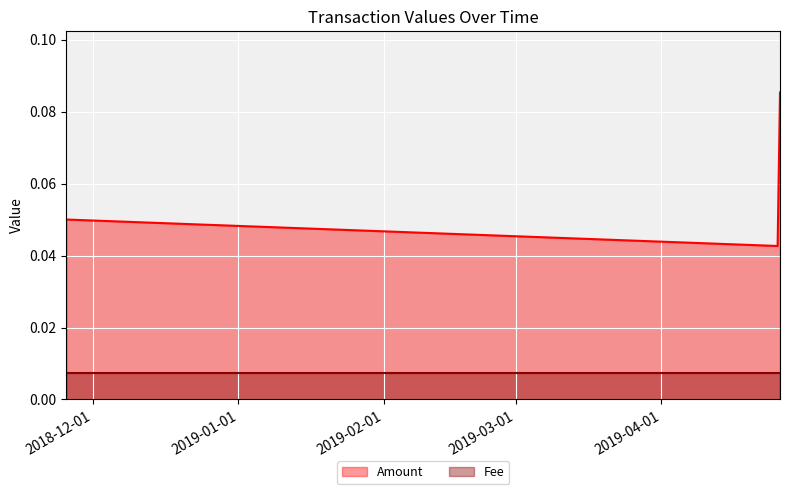

What is the highest value of the Amount series?

0.1